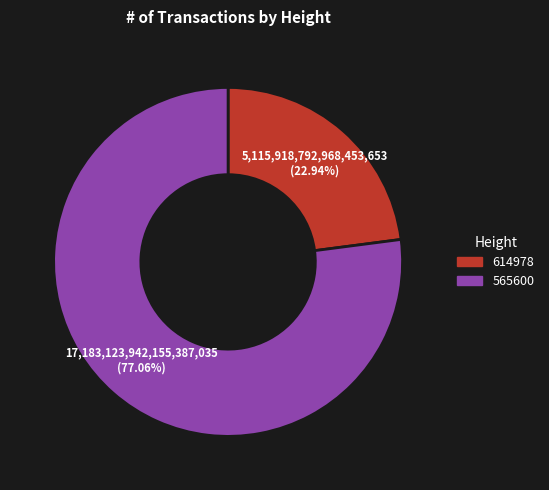

Is there any slice that represents more than half of the pie?

Yes